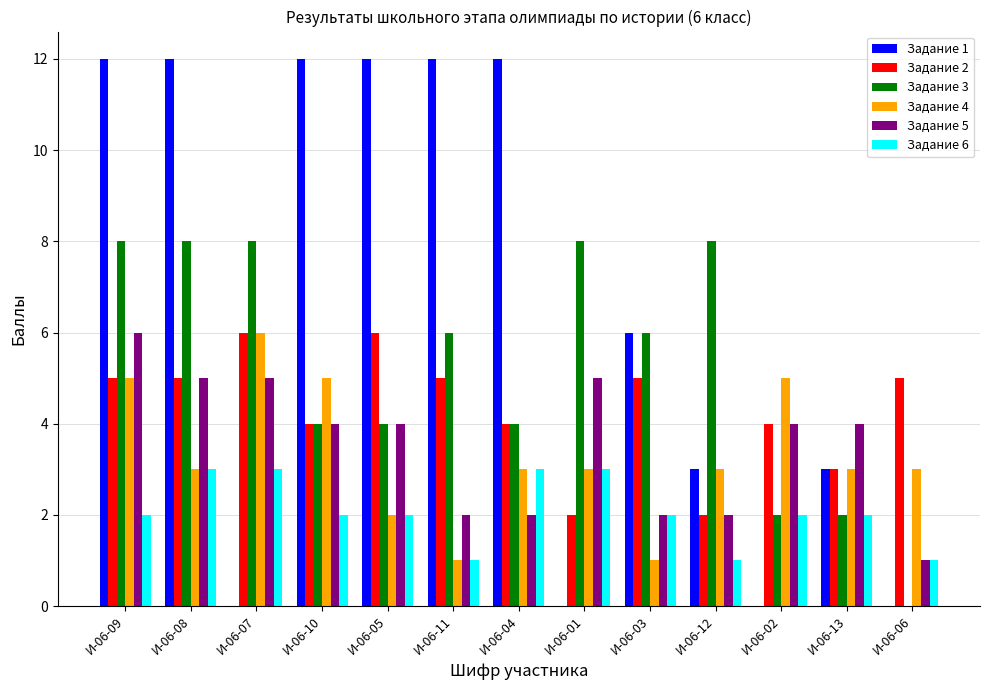

What is the average value of the Задание 1 series?

6